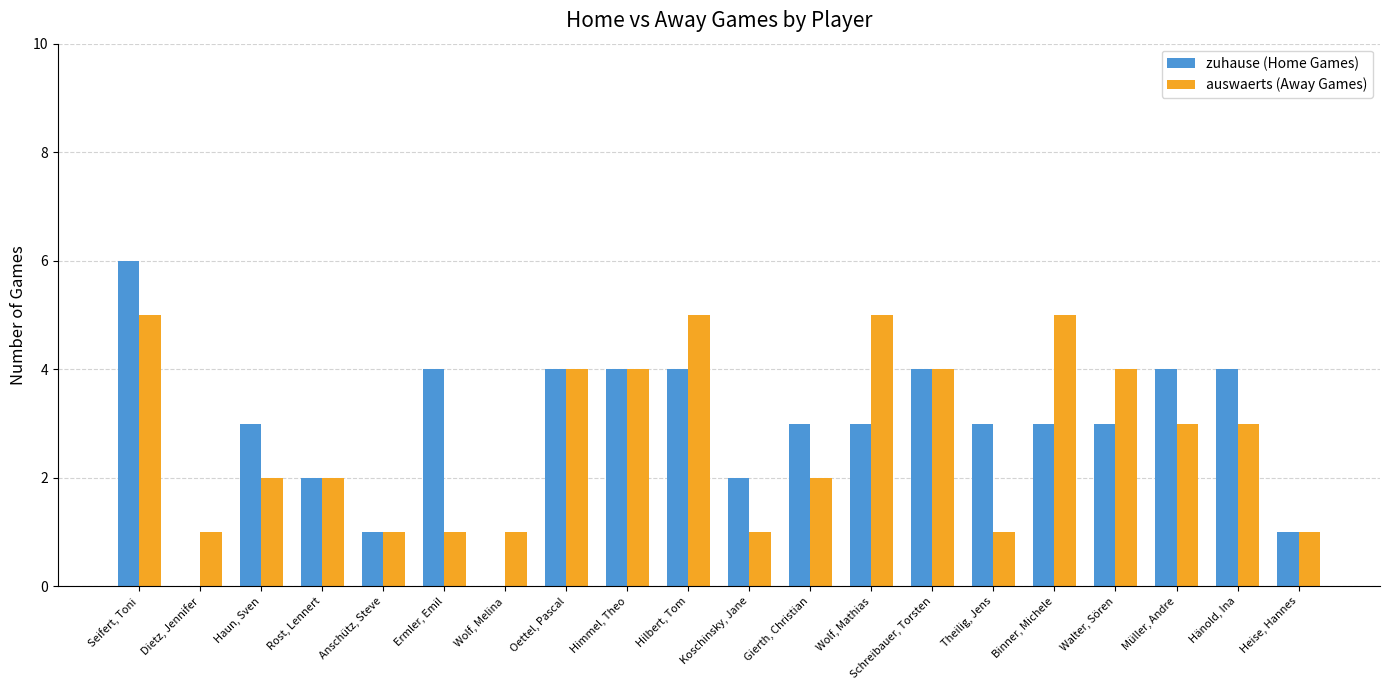

What is the highest value of the zuhause (Home Games) series?

6